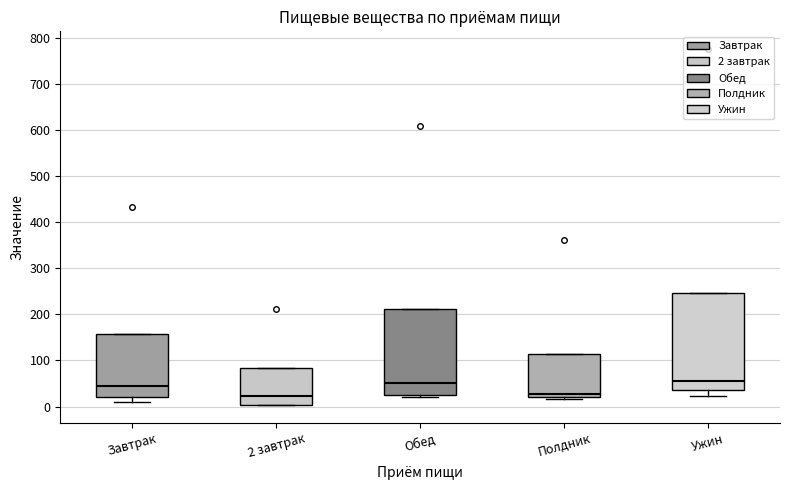

Reading left to right, transcribe this box plot: for each box, give where its median line is, the range the box spans, and where its two whiskers end, as read against the y-axis. The values are not printed on the chart, so give them approximately, as read against the axis.

Завтрак: median 40, box 20 to 160, whiskers 10 to 160
2 завтрак: median 20, box 0 to 80, whiskers 0 to 80
Обед: median 50, box 20 to 210, whiskers 20 to 210
Полдник: median 30, box 20 to 110, whiskers 20 (just below the box's lower edge) to 110
Ужин: median 60, box 30 to 250, whiskers 20 to 250